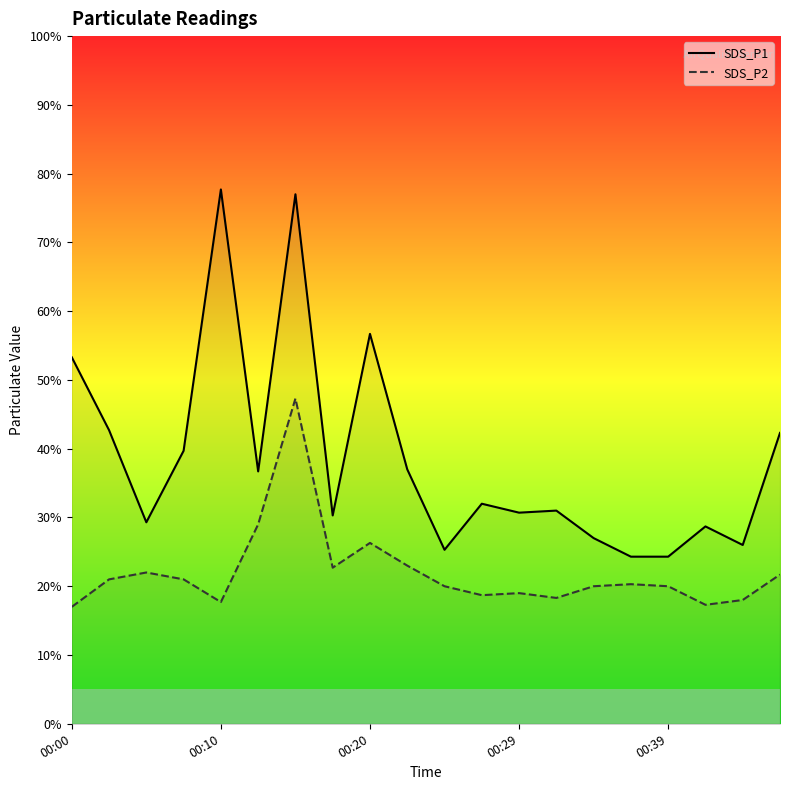

How many interior local peaks does the SDS_P2 series have?

5